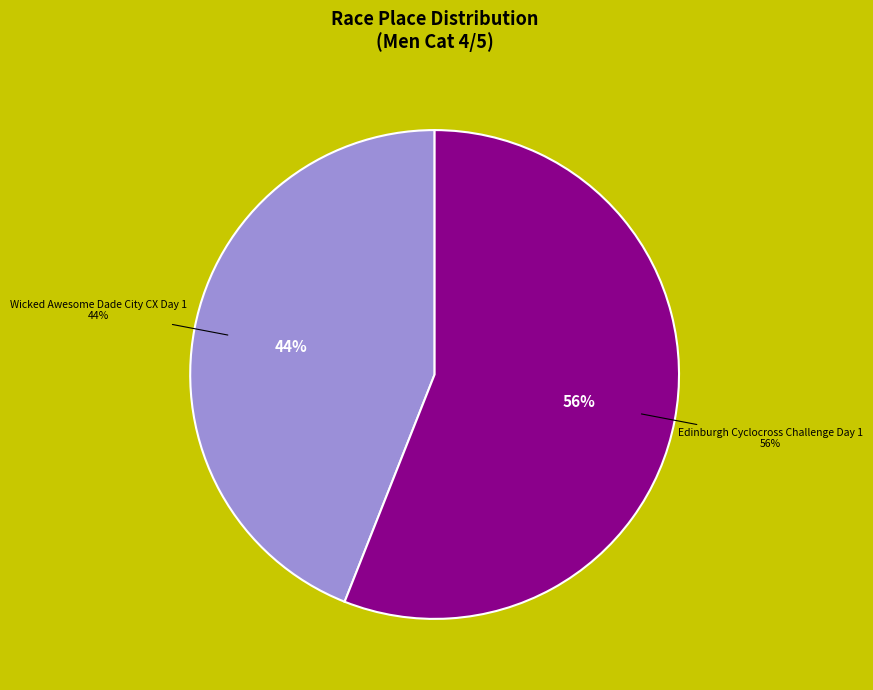

How many segments does this pie chart have?

2